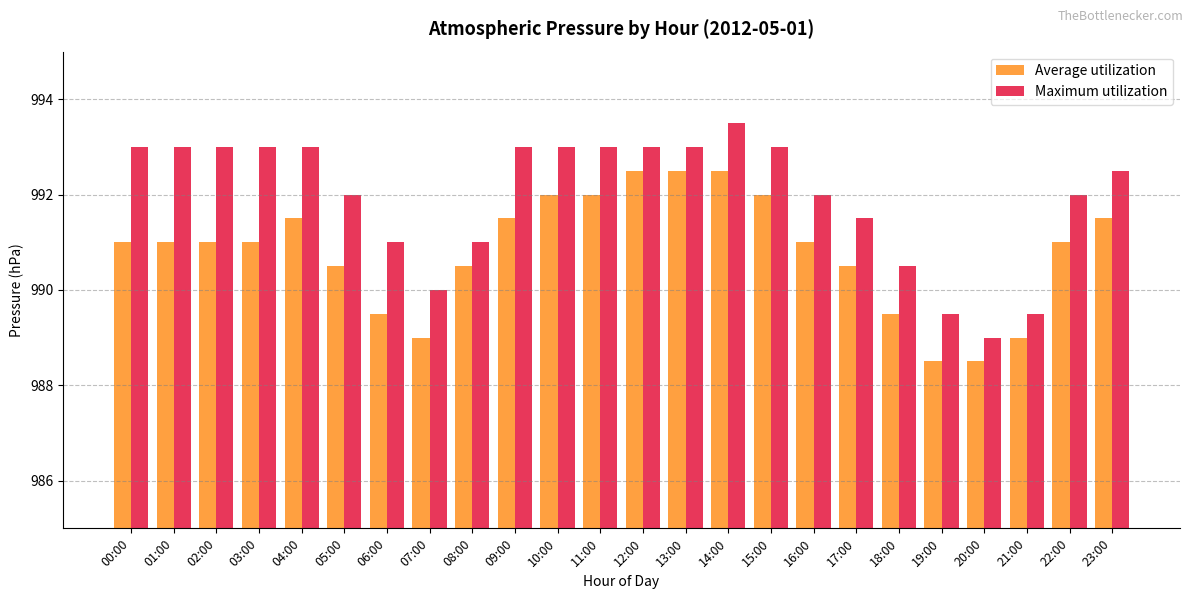

Rank the series by their maximum value, from lowest to highest.

Average utilization, Maximum utilization